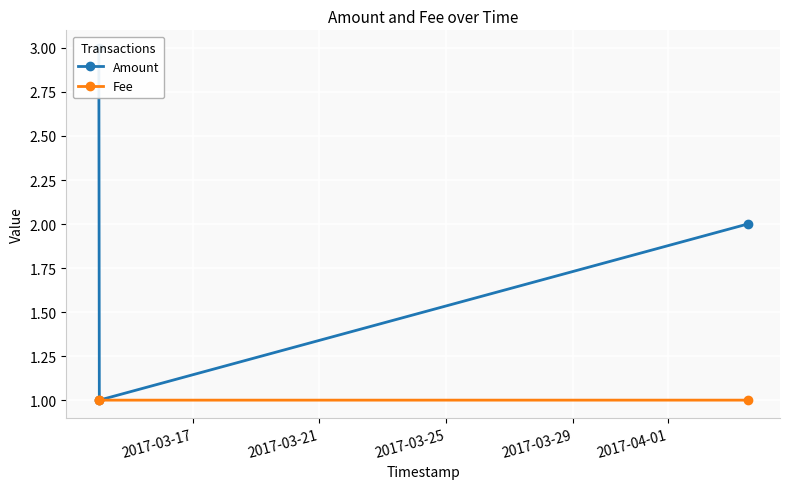

What is the value of the Amount point at the 3rd from the left?

2.0